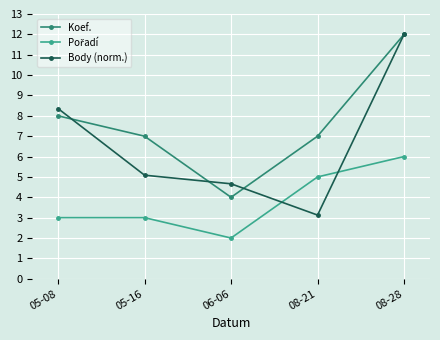

Which series has the largest total across all categories?

Koef.